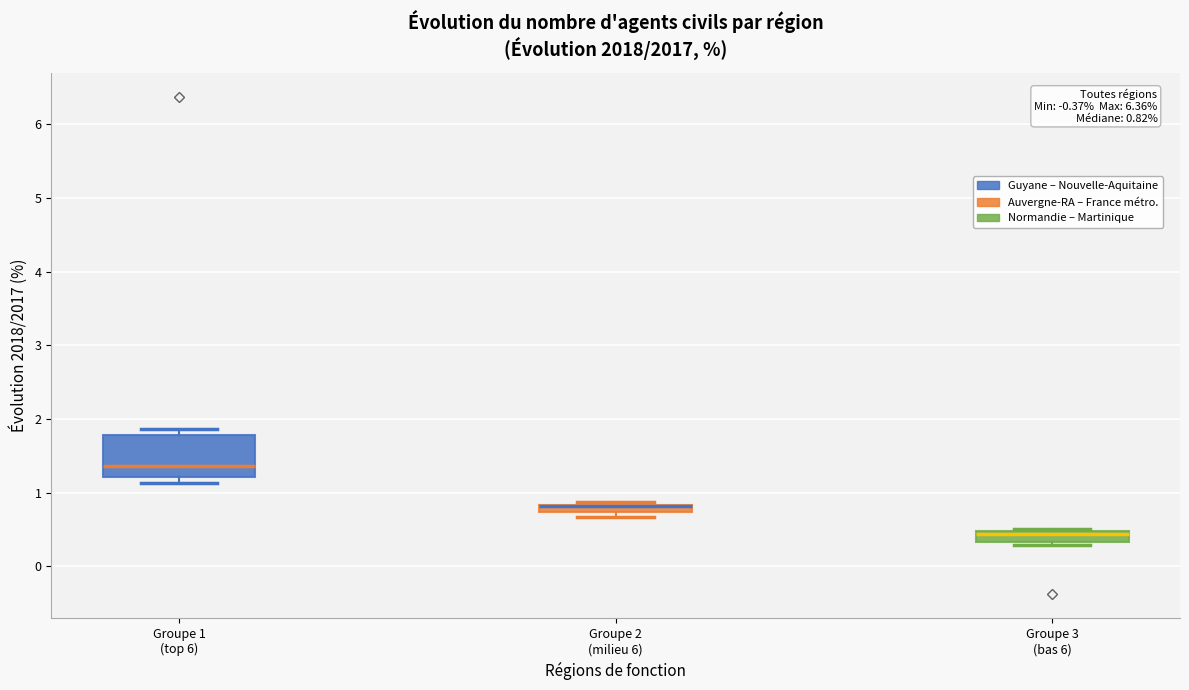

Comparing the boxes themselves (not the whiskers), which one is the tallest?

Groupe 1 (top 6)